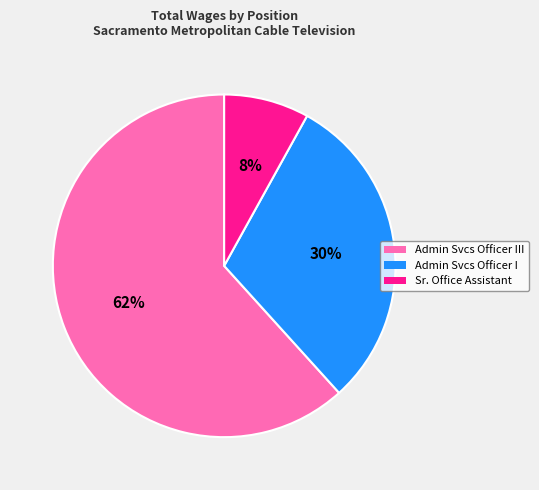

Is there a majority slice in this chart?

Yes